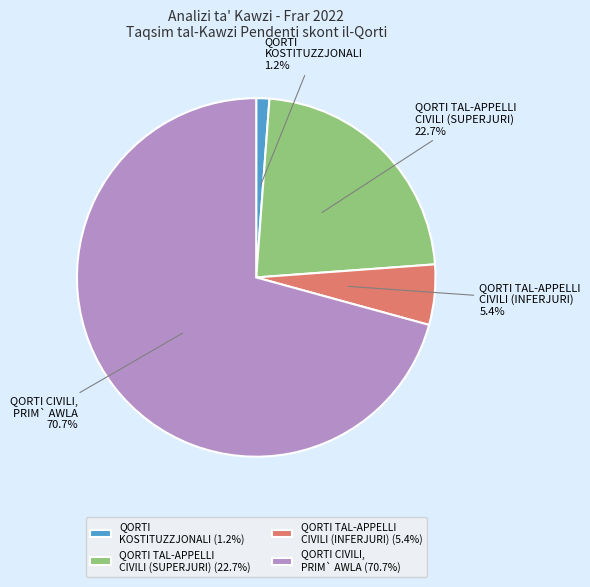

How many segments does this pie chart have?

4